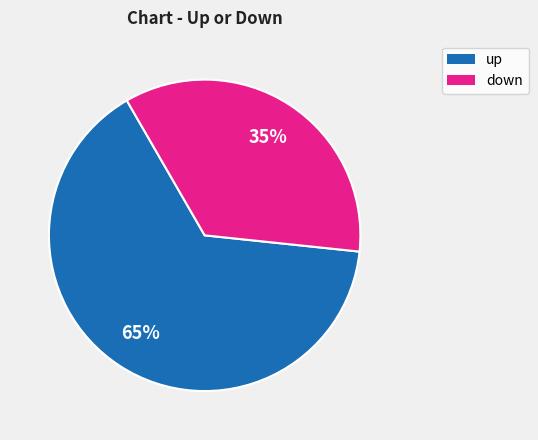

Is there a majority slice in this chart?

Yes